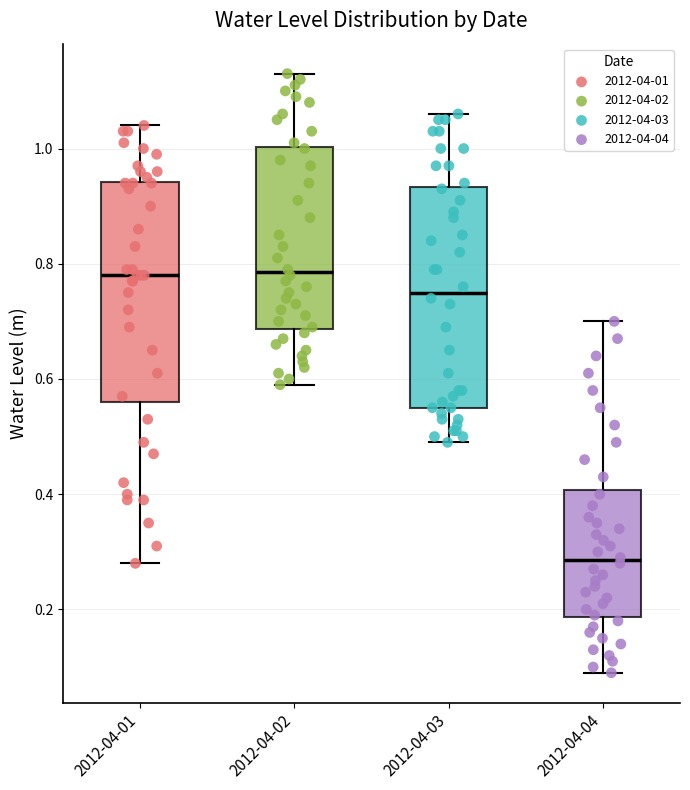

Reading left to right, read every box against the y-axis: the position of its median line, the range the box covers, and the ends of its whiskers. The values are not printed on the chart, so give them approximately, as read against the axis.

2012-04-01: median 0.78, box 0.56 to 0.94, whiskers 0.28 to 1.04
2012-04-02: median 0.78, box 0.68 to 1.00, whiskers 0.60 to 1.14
2012-04-03: median 0.76, box 0.56 to 0.94, whiskers 0.50 to 1.06
2012-04-04: median 0.28, box 0.18 to 0.40, whiskers 0.10 to 0.70